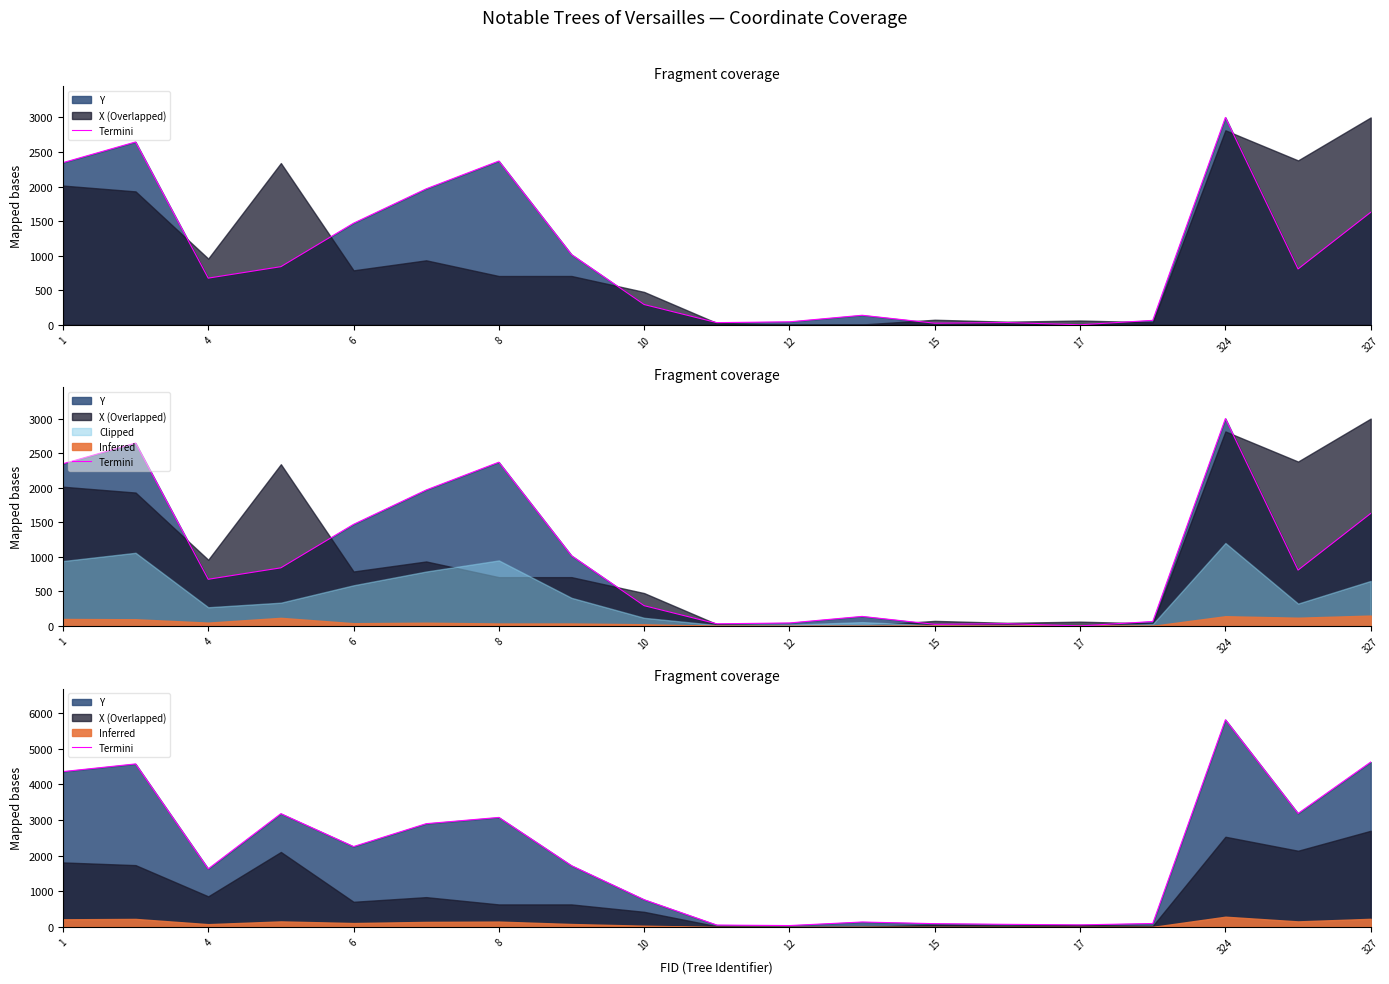

True or false: the data shows 5005.0 at 8.

False